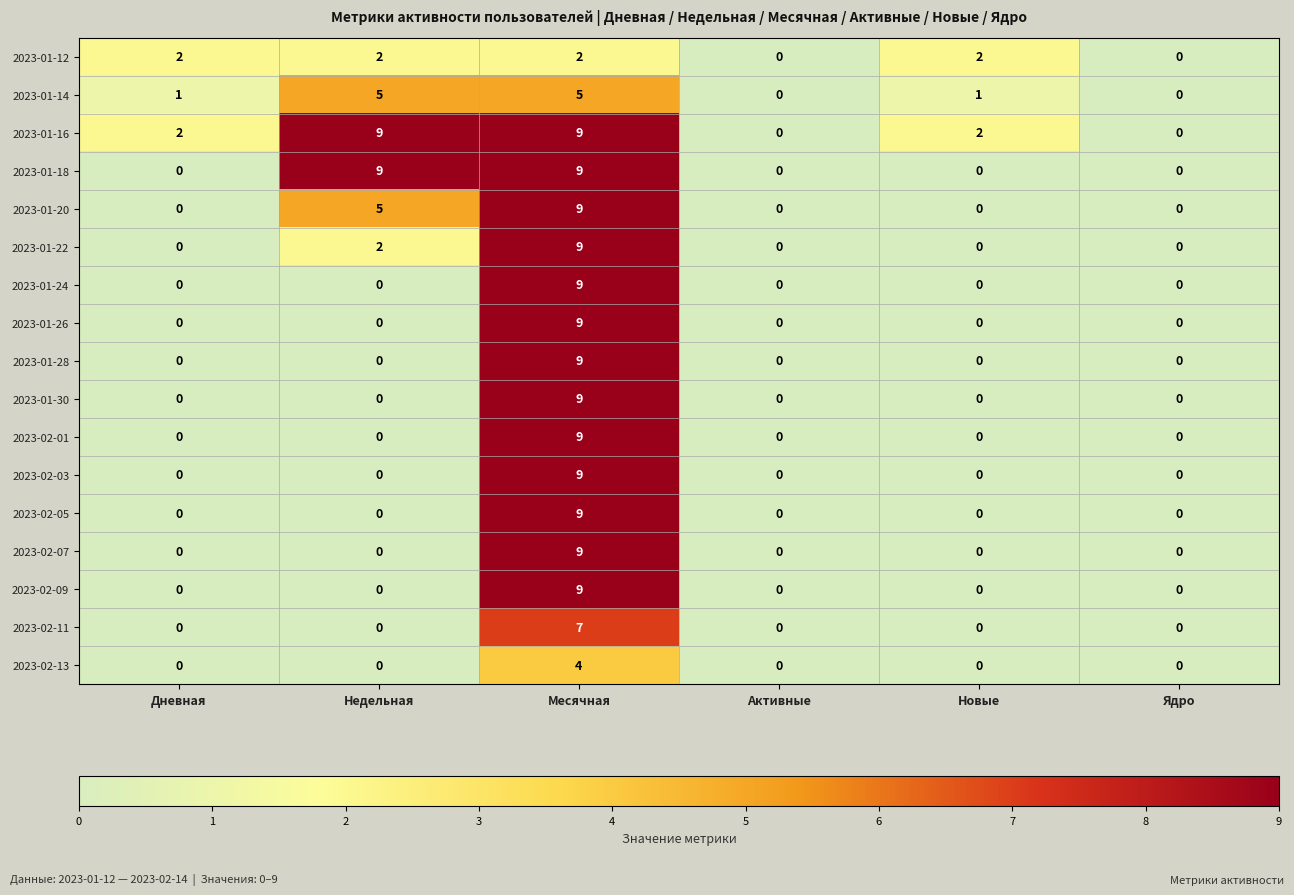

True or false: 2023-02-13 has a value of 1 at Новые.

False